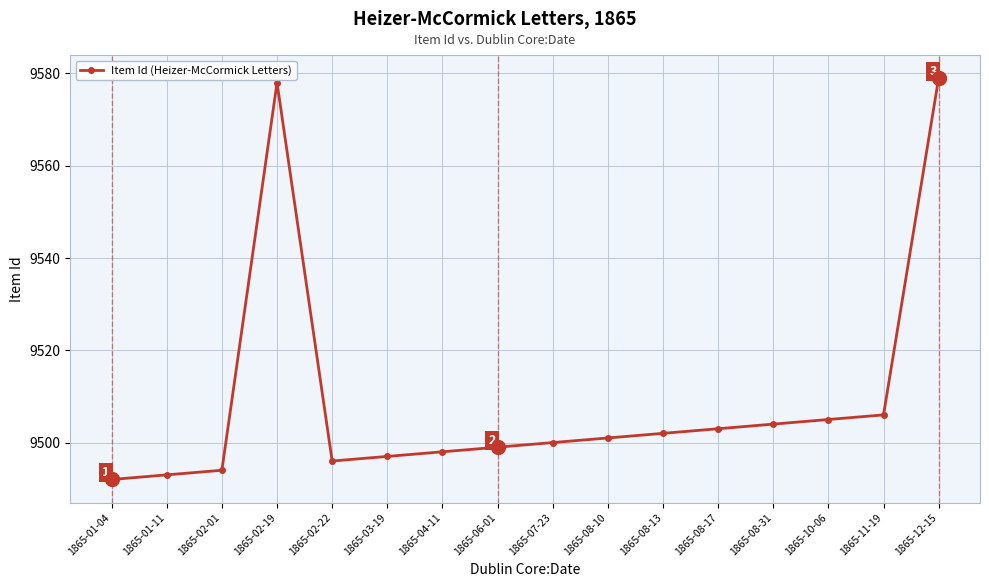

Where is the data nearest to the value 9535?

1865-11-19